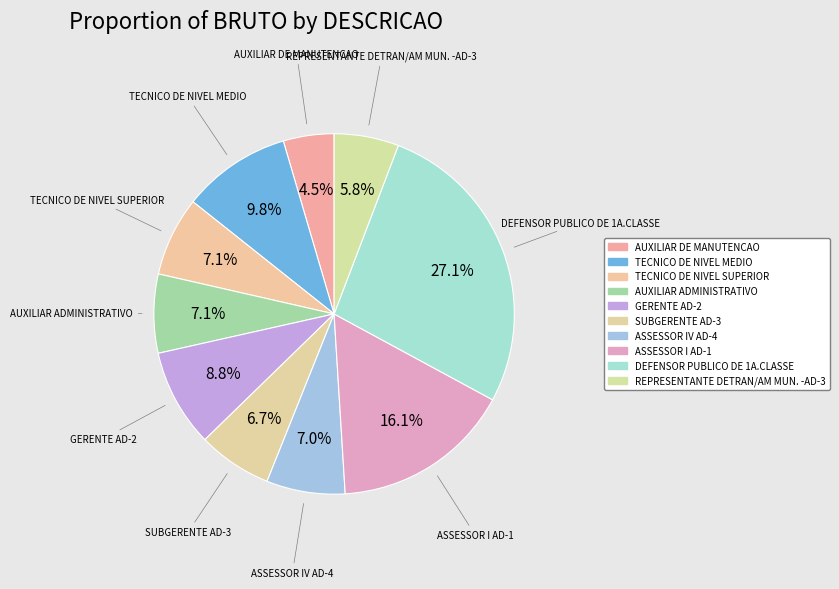

To the nearest percent, what is the combined percentage of DEFENSOR PUBLICO DE 1A.CLASSE and AUXILIAR DE MANUTENCAO?

32%